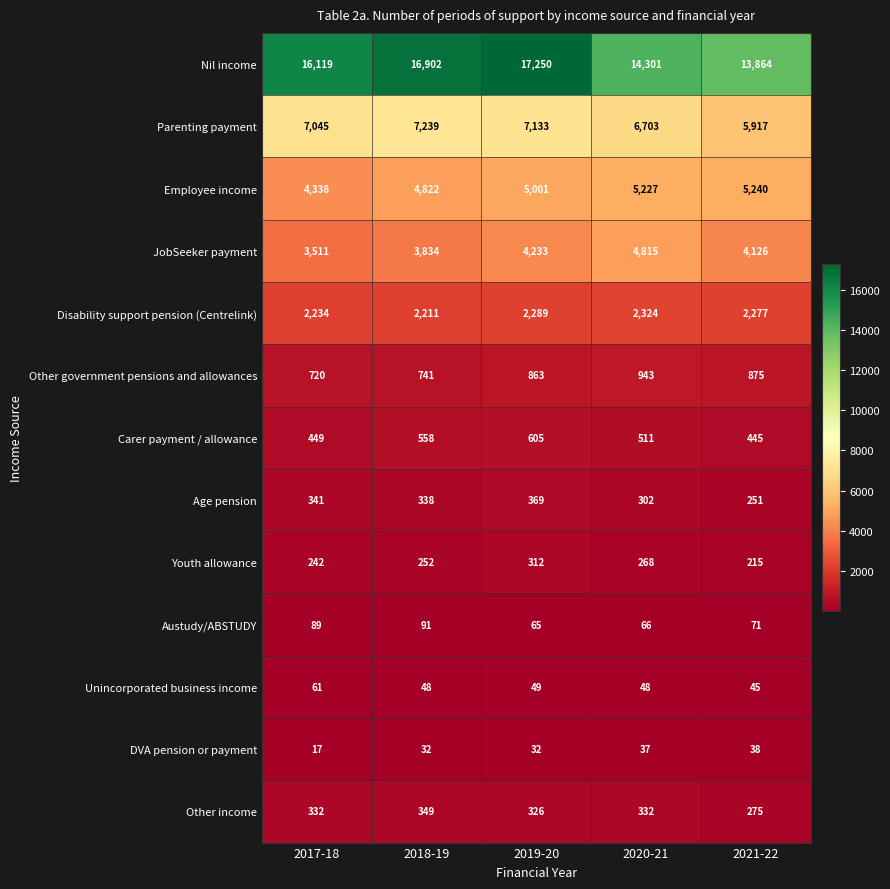

At which label does Austudy/ABSTUDY first exceed 71?

2017-18